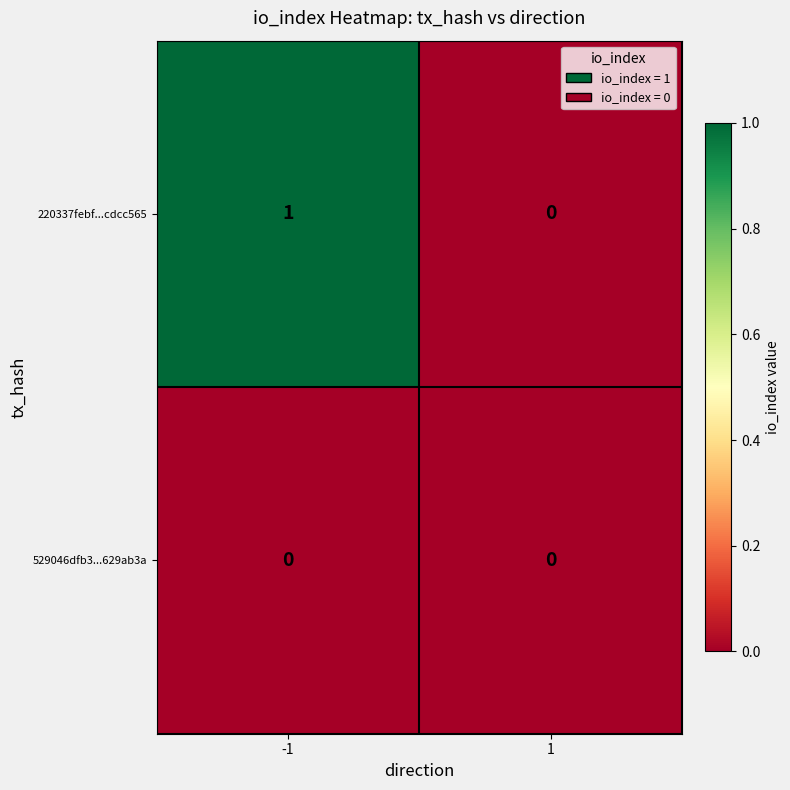

At which category is the sum across all series the highest?

-1